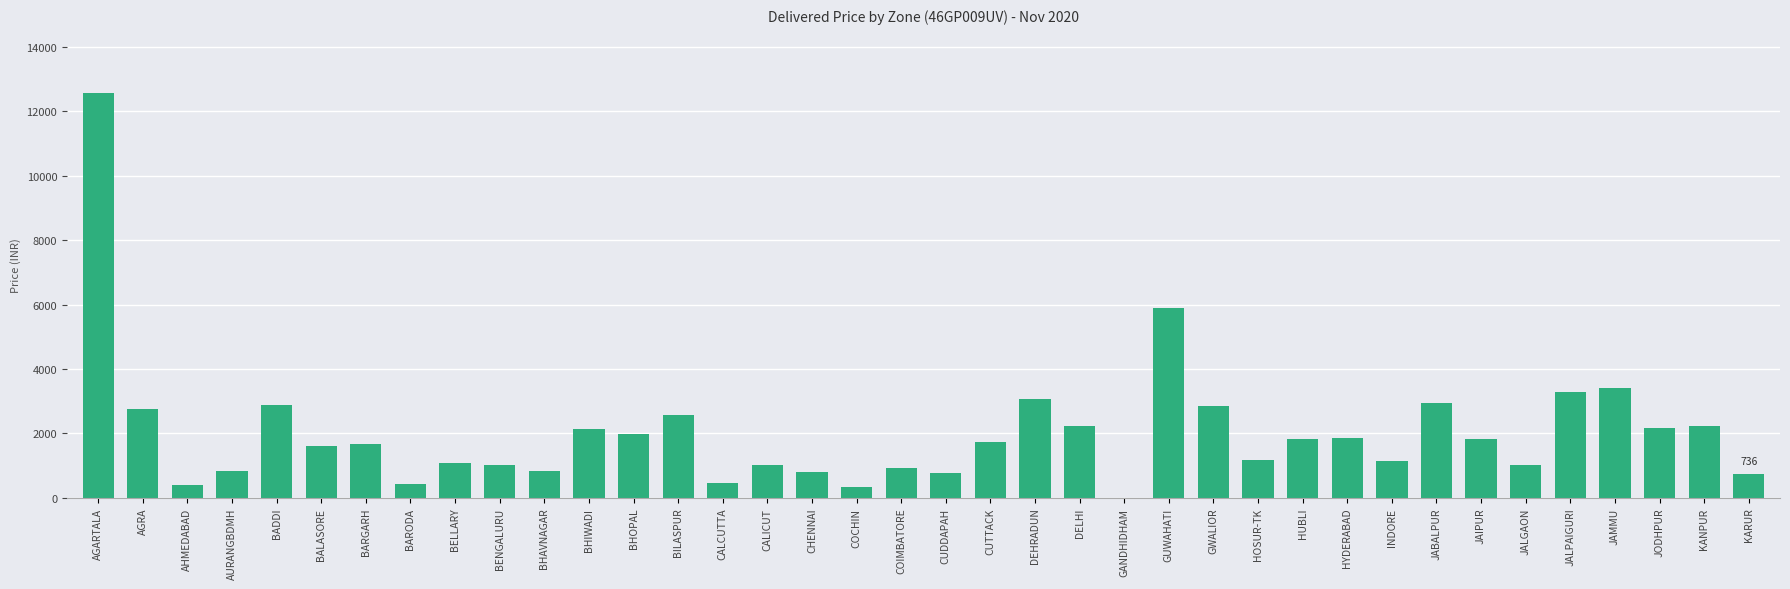

The value at KANPUR is 3766. True or false?

False